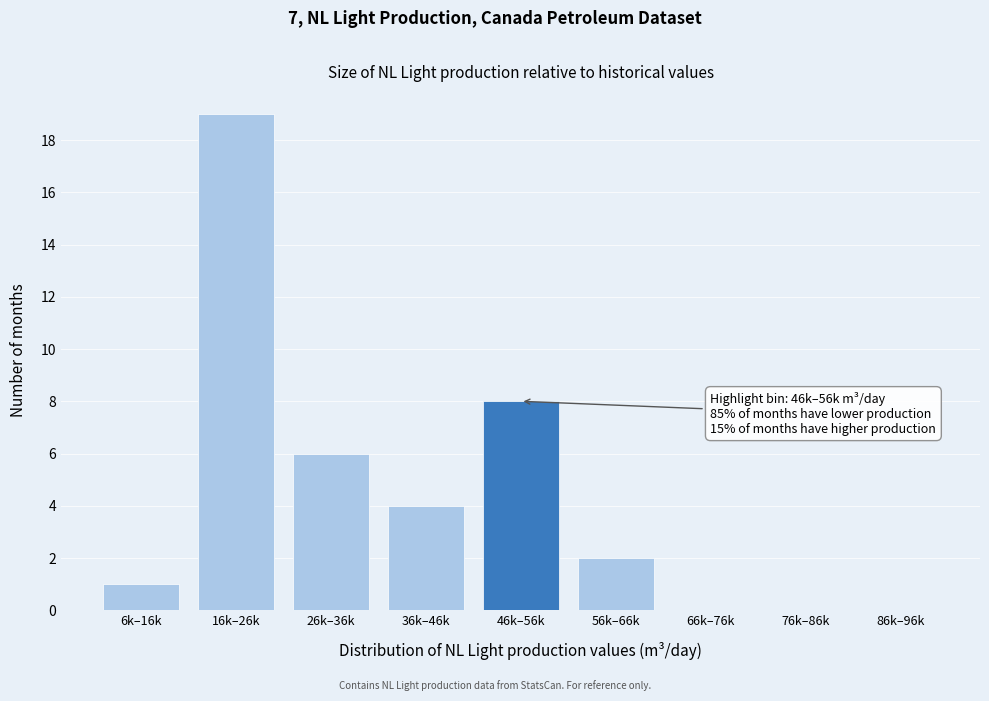

Reading left to right, transcribe all the data shown in this chart.

6k–16k=1	16k–26k=19	26k–36k=6	36k–46k=4	46k–56k=8	56k–66k=2	66k–76k=0	76k–86k=0	86k–96k=0